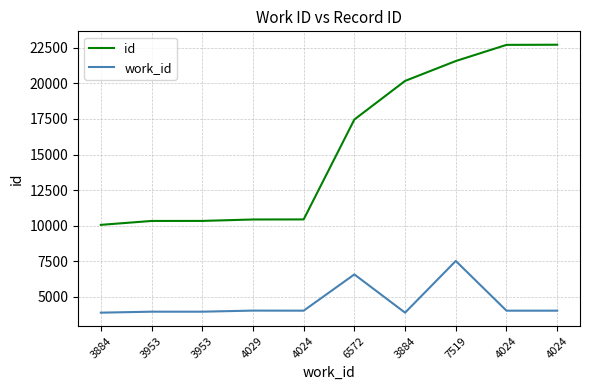

Is it true that id equals 5791 at 3953?

False